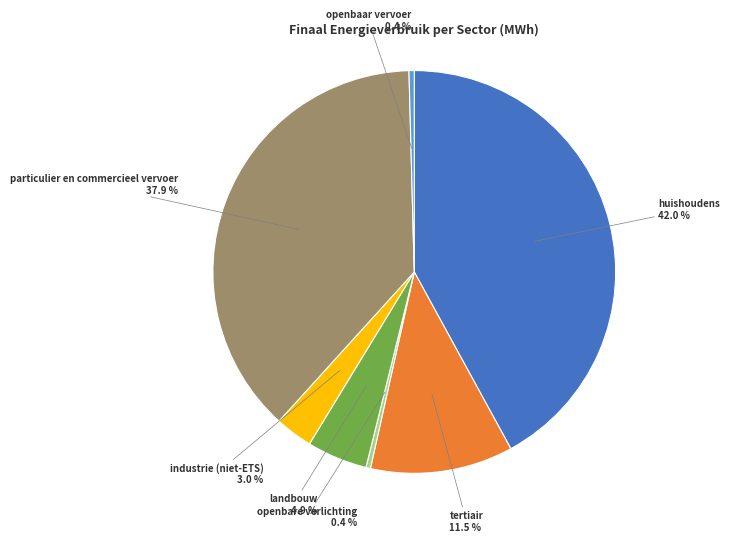

Is there a majority slice in this chart?

No